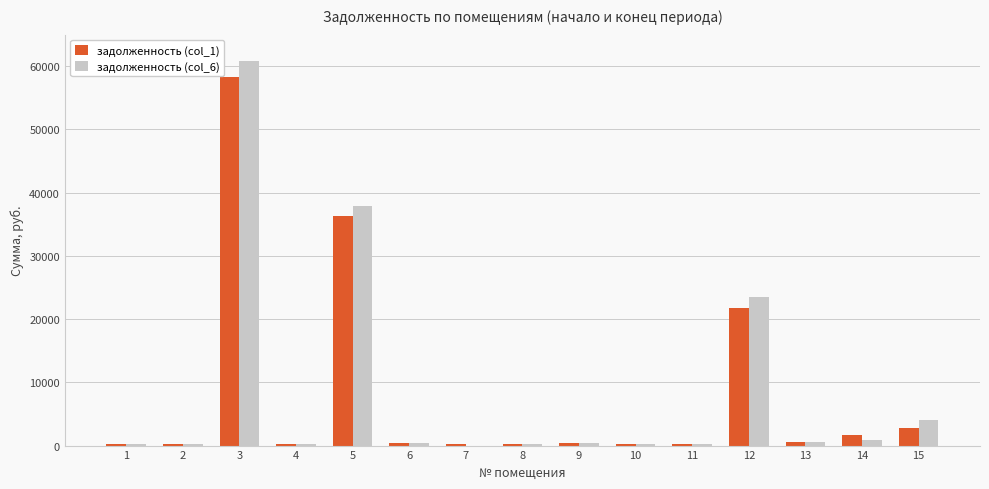

Are the bars horizontal?

No